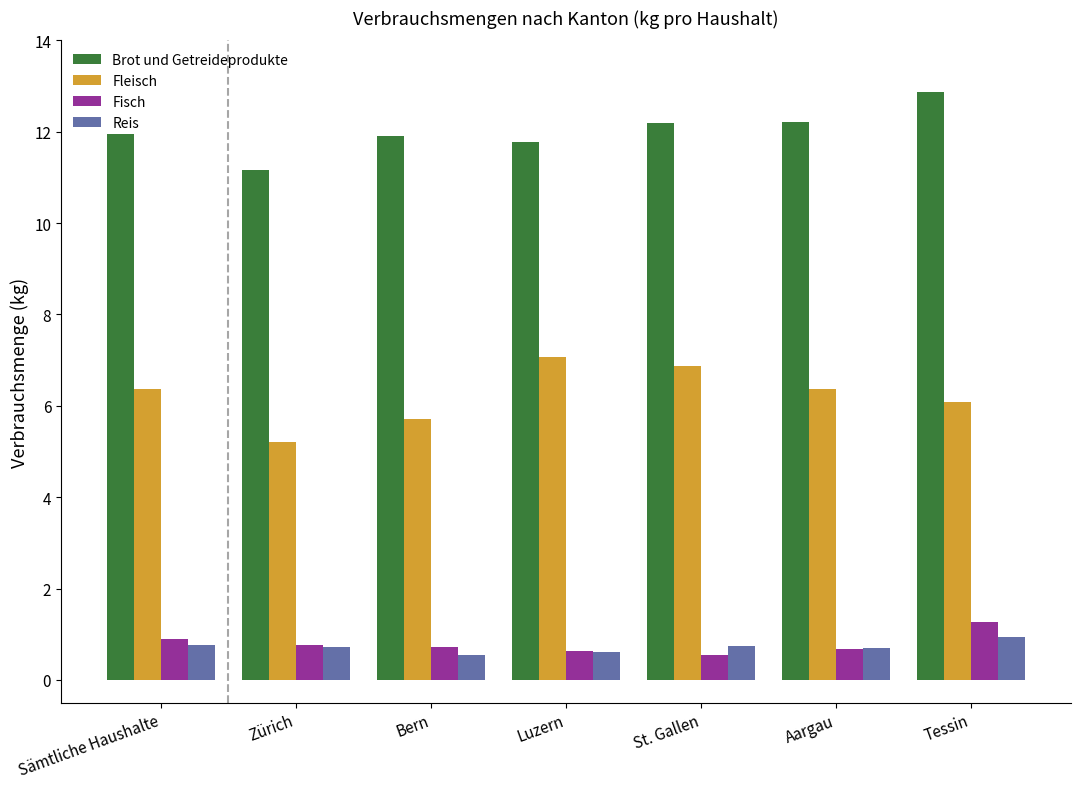

Is the value of Brot und Getreideprodukte at Aargau greater than the value of Fisch at Sämtliche Haushalte?

Yes